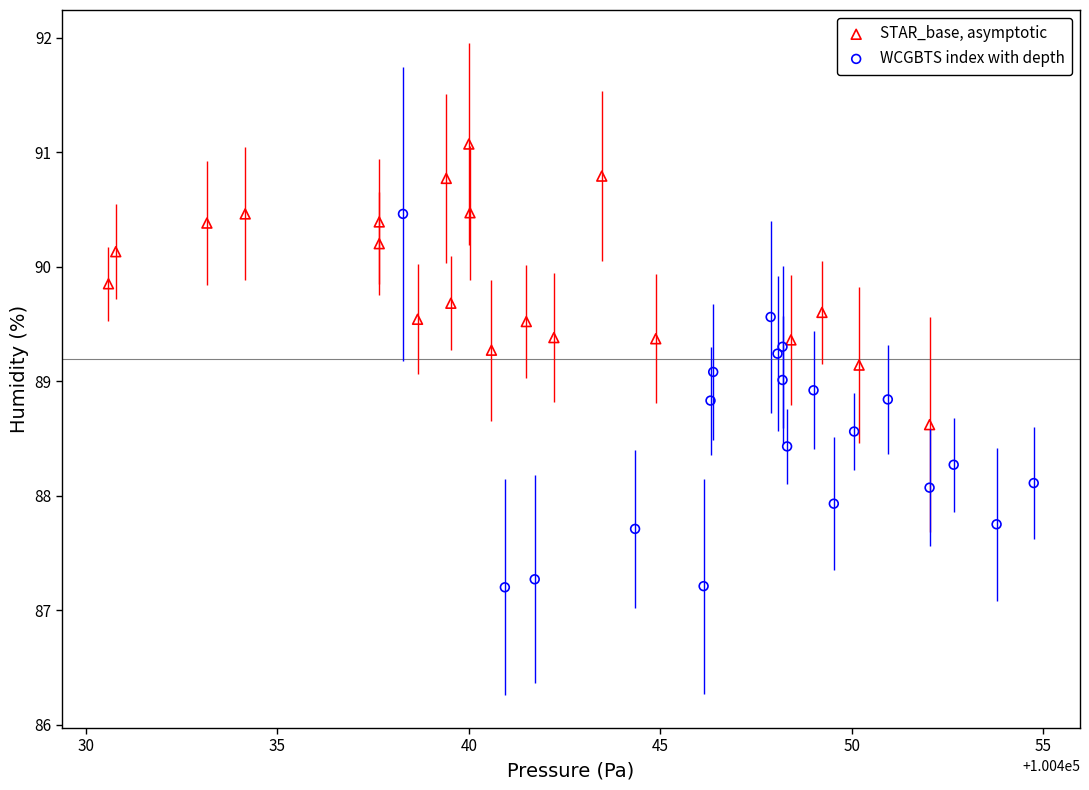

Which series contains the lowest Y value?

WCGBTS index with depth